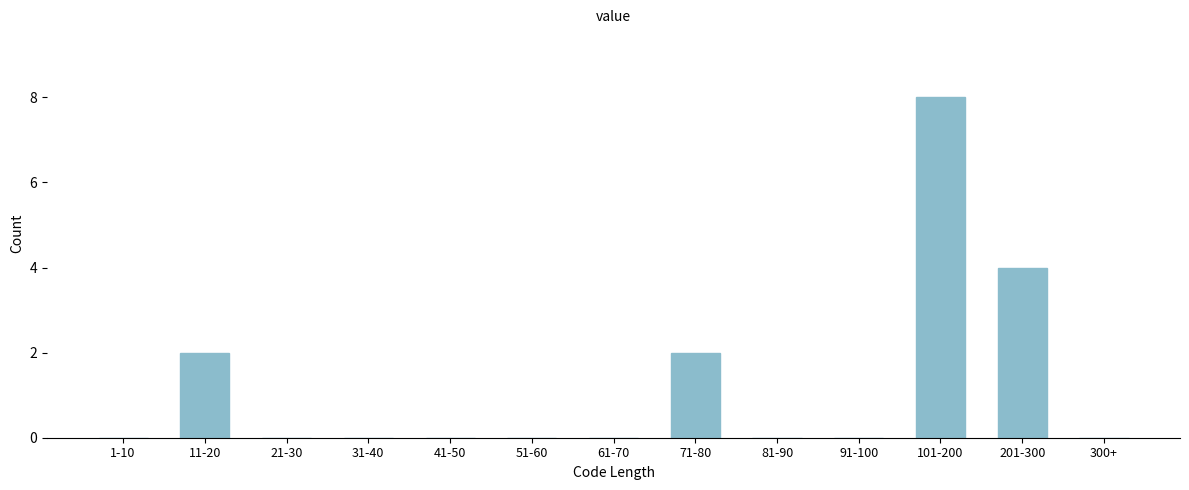

Reading left to right, extract all data points from this chart.

1-10=0	11-20=2	21-30=0	31-40=0	41-50=0	51-60=0	61-70=0	71-80=2	81-90=0	91-100=0	101-200=8	201-300=4	300+=0